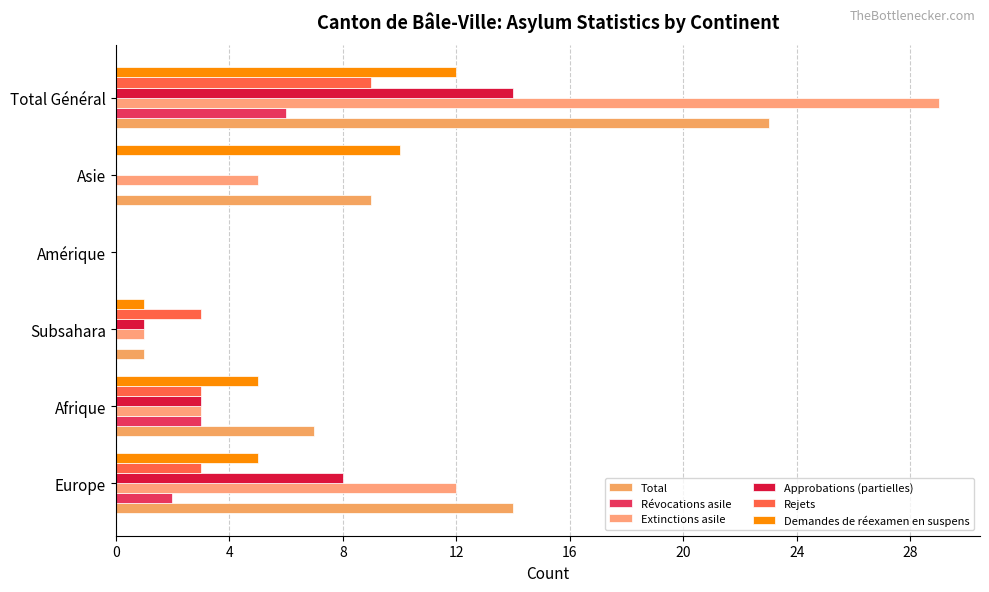

At how many categories does at least one series exceed 21?

1